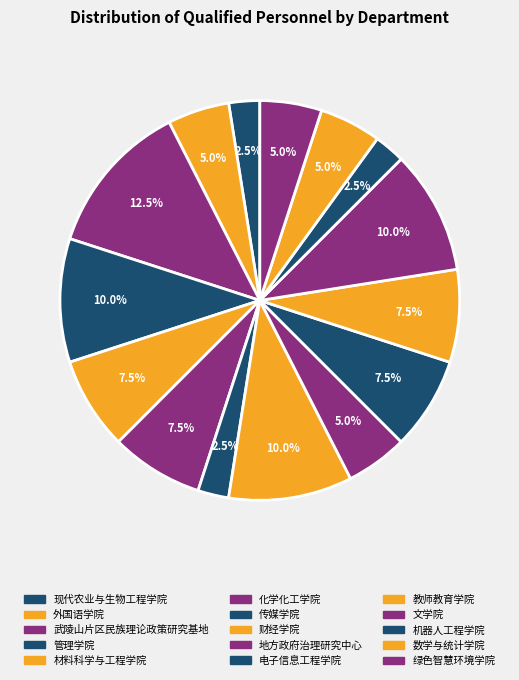

To the nearest percent, what percentage of the pie is 管理学院?

10%